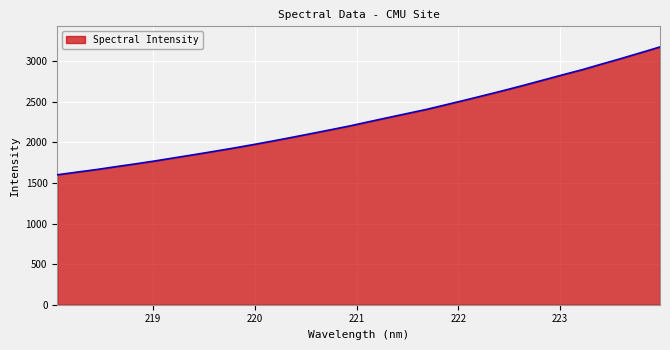

What is the difference between the maximum and minimum values?

1575.2